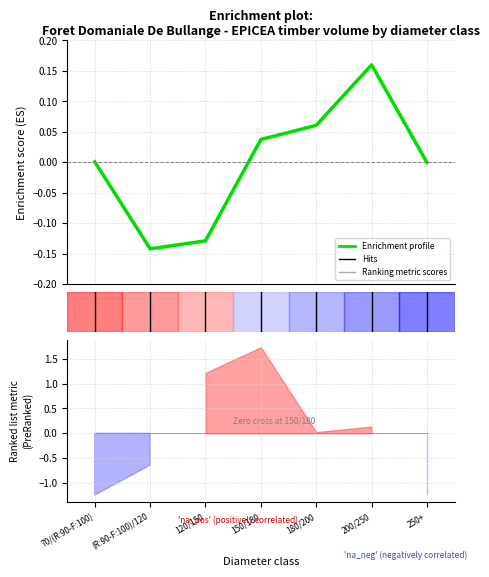

What is the difference between the maximum and minimum values?

0.3